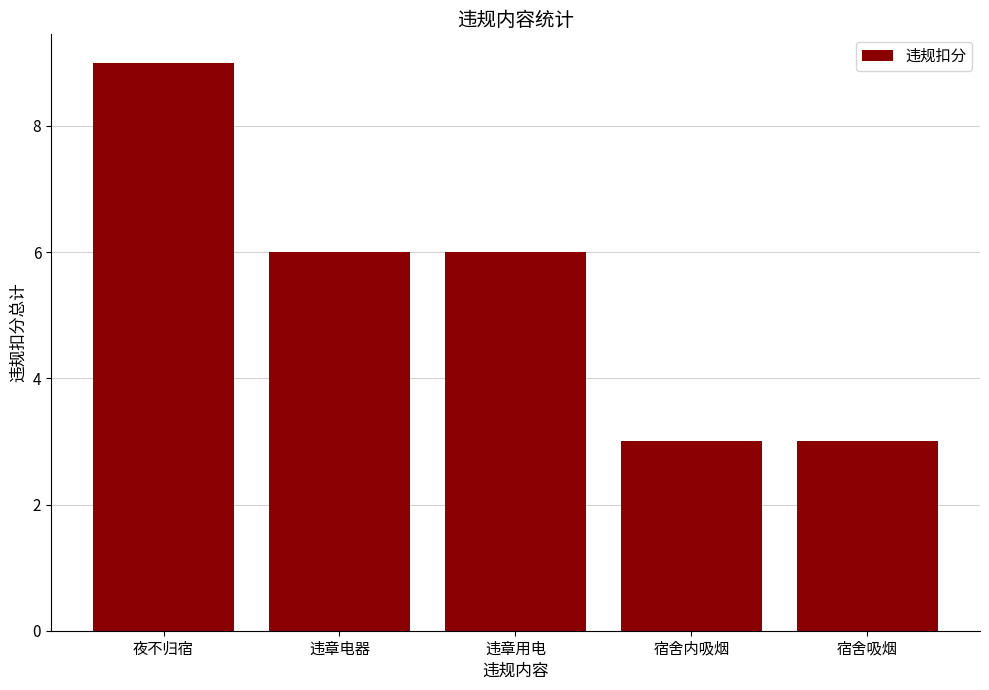

Approximately how many times larger is the value at 违章用电 compared to 宿舍内吸烟?

2.0